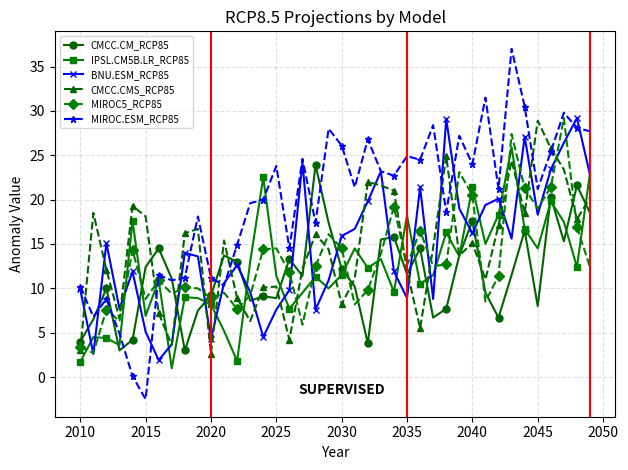

Which series has the largest range (max minus min)?

MIROC.ESM_RCP85